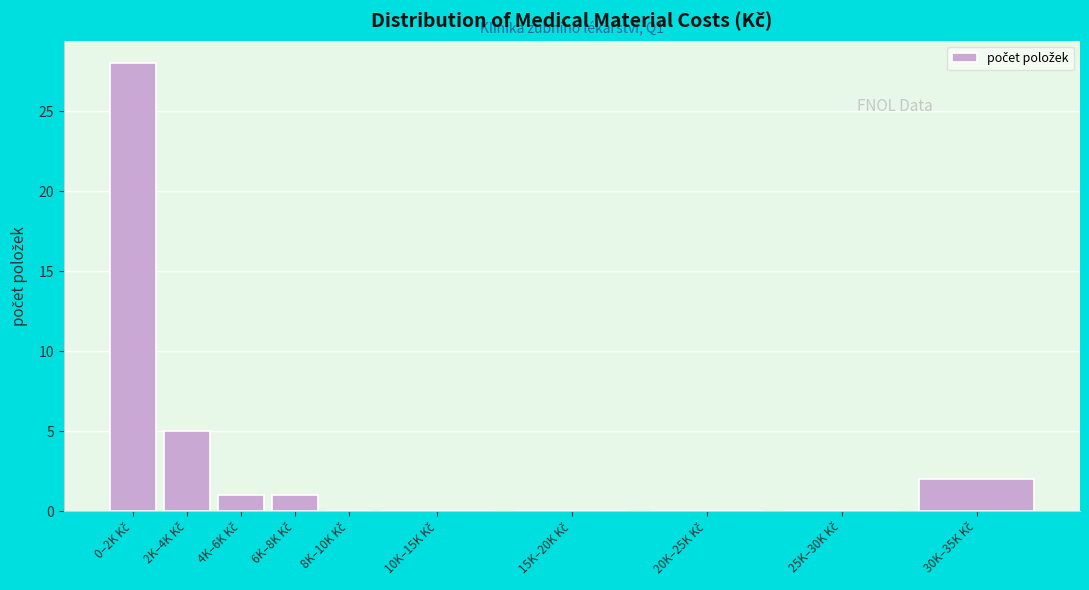

What is the sum of all values?

37